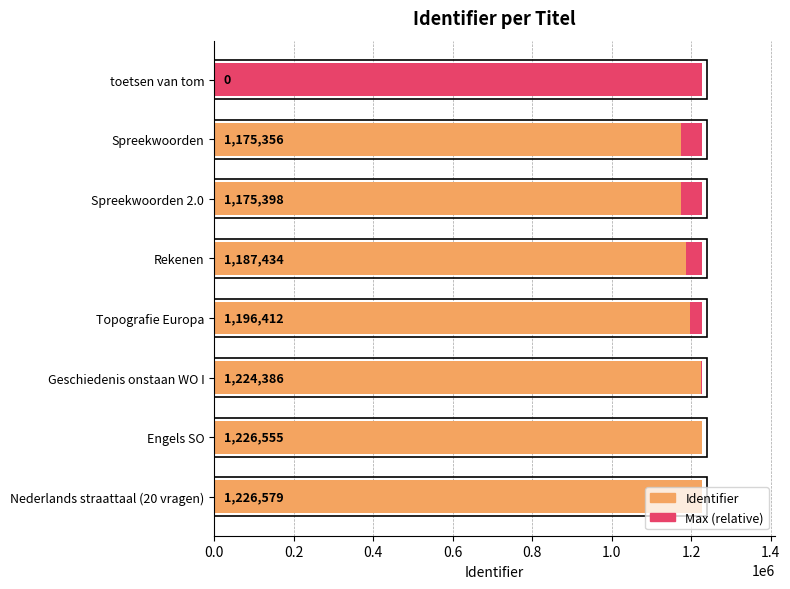

True or false: Max (relative) has a value of 0.3 at 1.2.

False